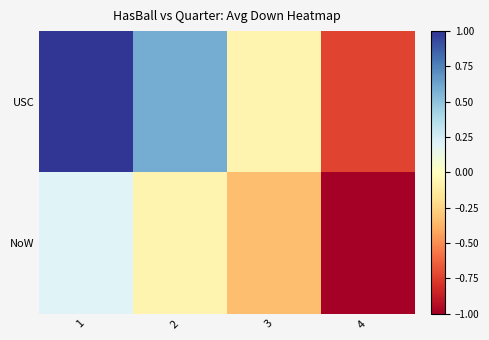

What is the maximum value shown in the chart?

1.0